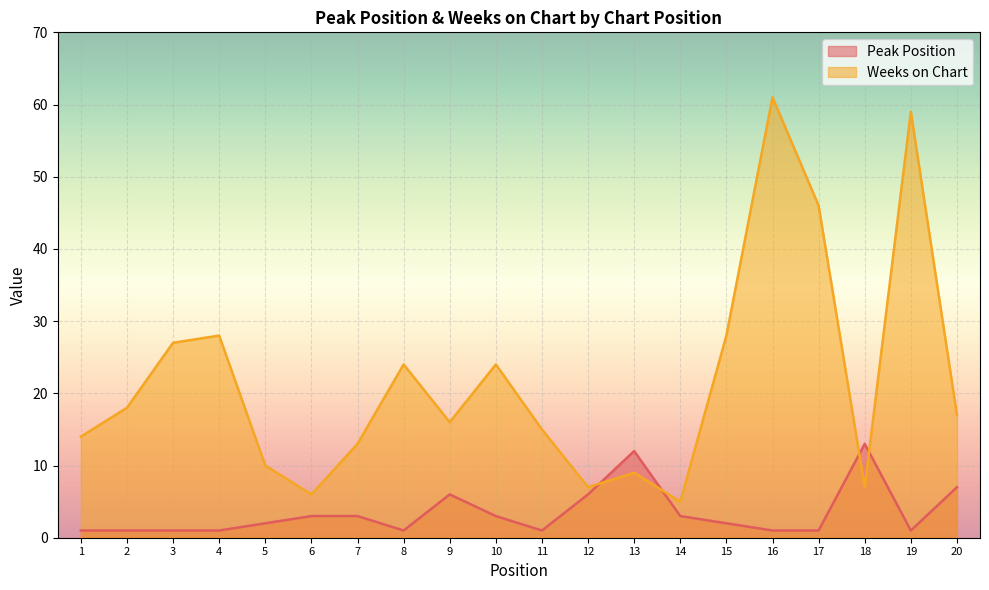

What is the sum of the Peak Position values at 2 and 14?

4